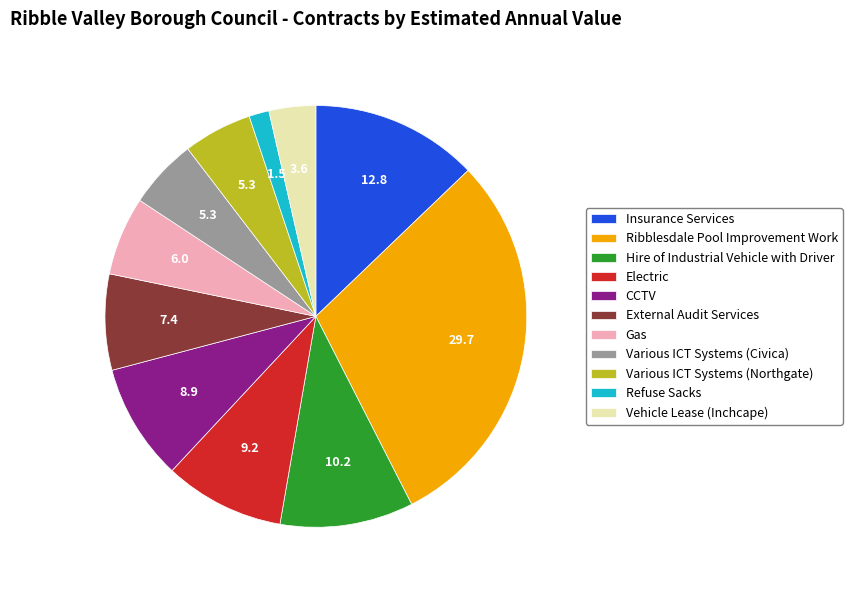

Count the number of slices in the pie.

11